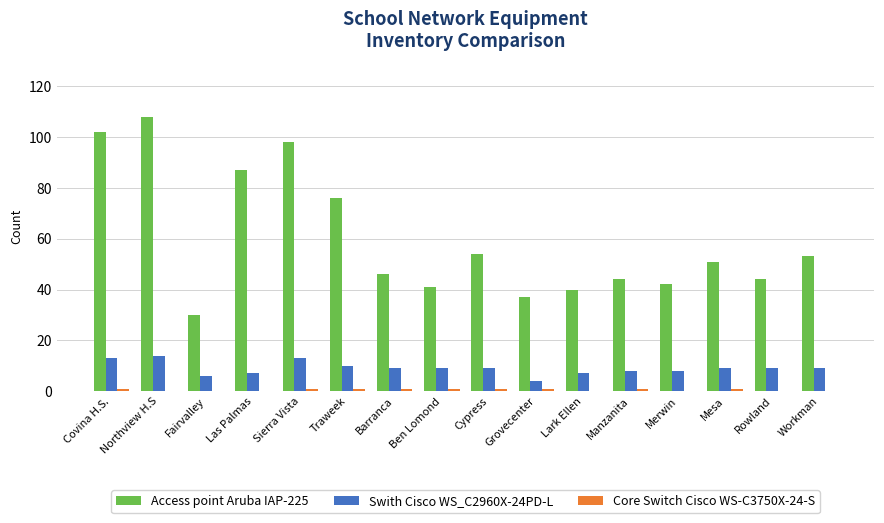

What is the total value across all series at Workman?

62